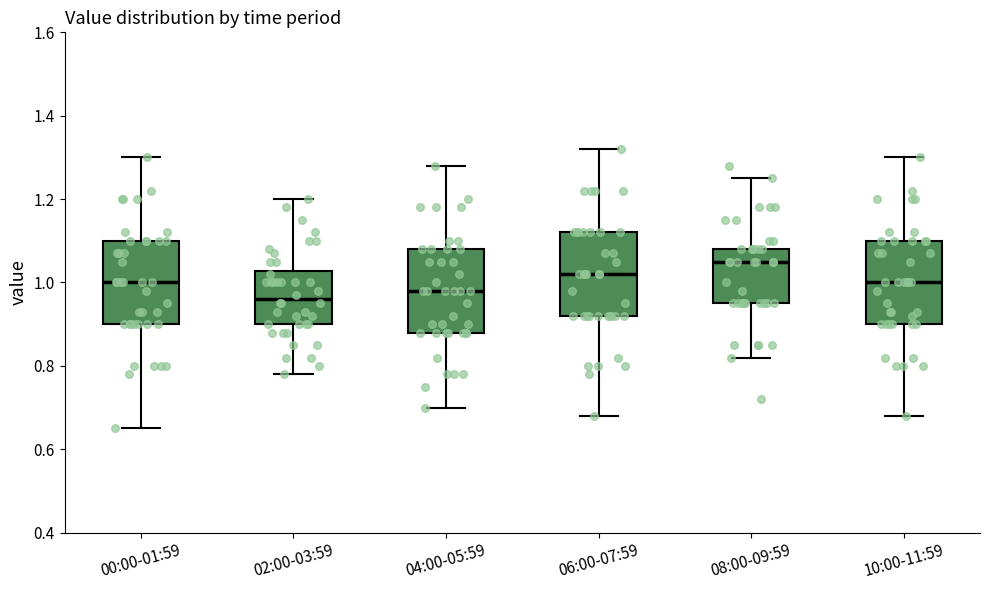

Reading left to right, read every box against the y-axis: the position of its median line, the range the box covers, and the ends of its whiskers. The values are not printed on the chart, so give them approximately, as read against the axis.

00:00-01:59: median 1.00, box 0.90 to 1.10, whiskers 0.66 to 1.30
02:00-03:59: median 0.96, box 0.90 to 1.02, whiskers 0.78 to 1.20
04:00-05:59: median 0.98, box 0.88 to 1.08, whiskers 0.70 to 1.28
06:00-07:59: median 1.02, box 0.92 to 1.12, whiskers 0.68 to 1.32
08:00-09:59: median 1.06, box 0.96 to 1.08, whiskers 0.82 to 1.26
10:00-11:59: median 1.00, box 0.90 to 1.10, whiskers 0.68 to 1.30